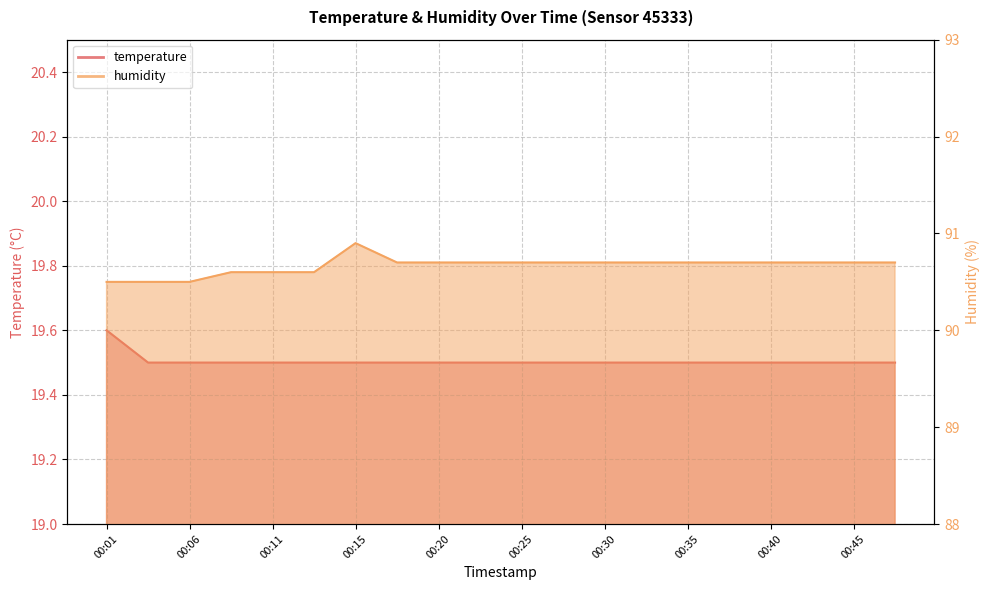

Reading left to right, transcribe all the data shown in this chart.

temperature: 19.6	19.5	19.5	19.5	19.5	19.5	19.5	19.5	19.5	19.5	19.5	19.5	19.5	19.5	19.5	19.5	19.5	19.5	19.5	19.5
humidity: 90.5	90.5	90.5	90.6	90.6	90.6	90.9	90.7	90.7	90.7	90.7	90.7	90.7	90.7	90.7	90.7	90.7	90.7	90.7	90.7